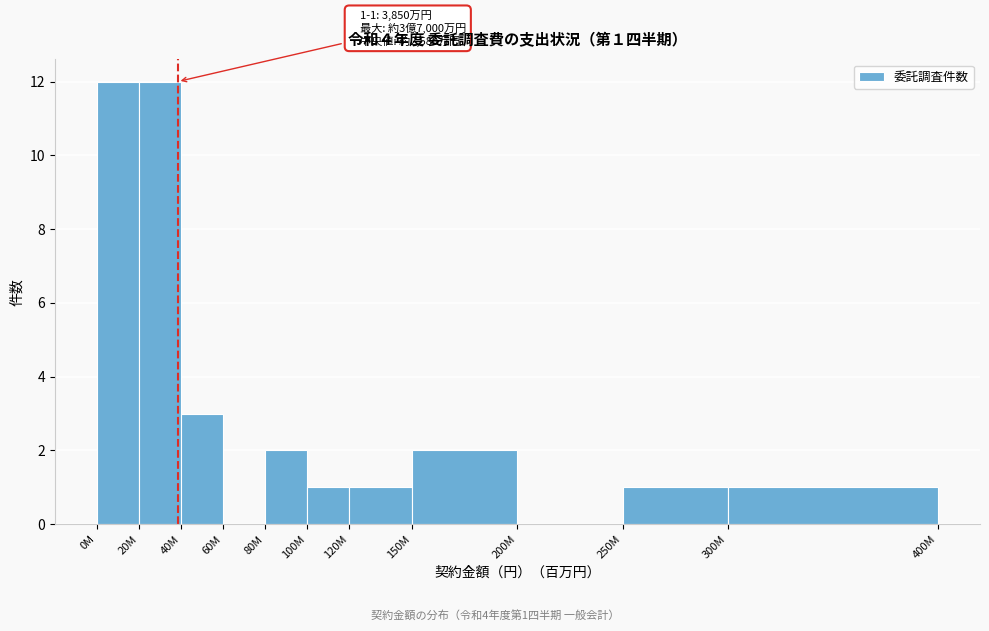

Reading left to right, extract all data points from this chart.

0M=12	20M=12	40M=3	60M=0	80M=2	100M=1	120M=1	150M=2	200M=0	250M=1	300M=1